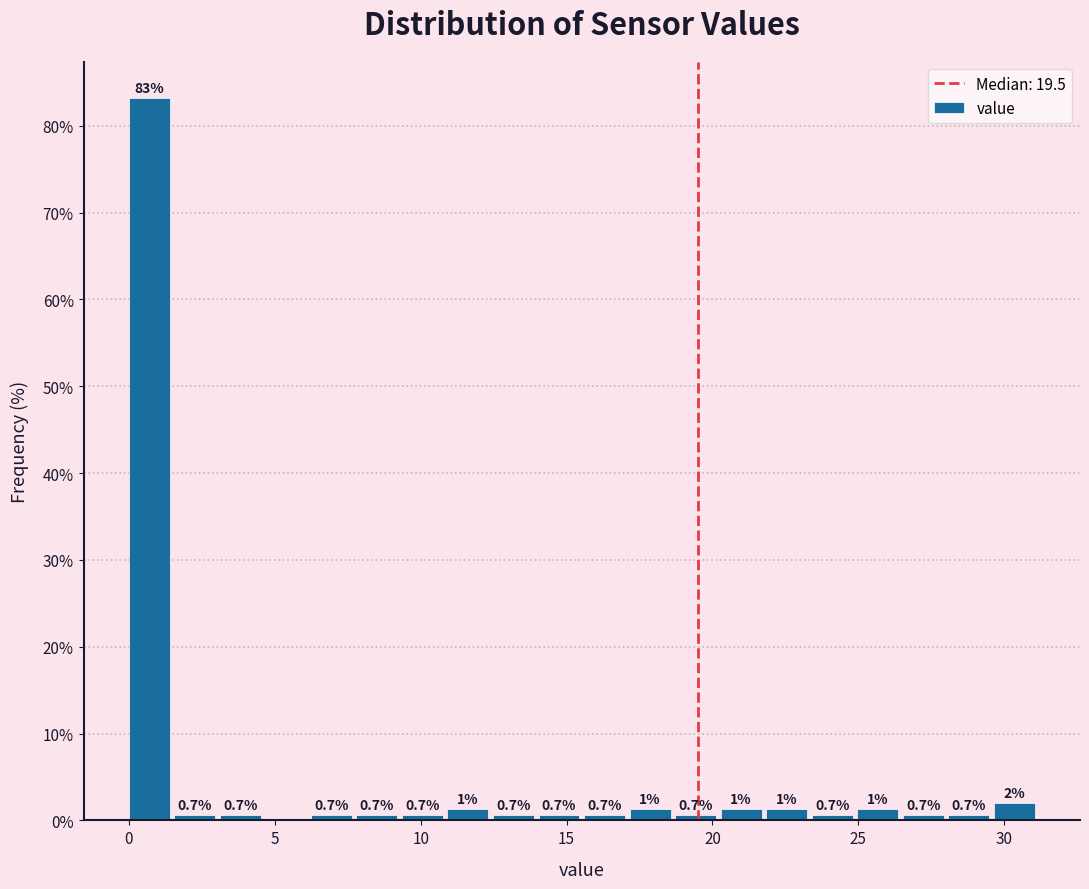

Around what value on the x-axis is the tallest bar? Give the approximate position of its centre, as read against the axis.

0.5